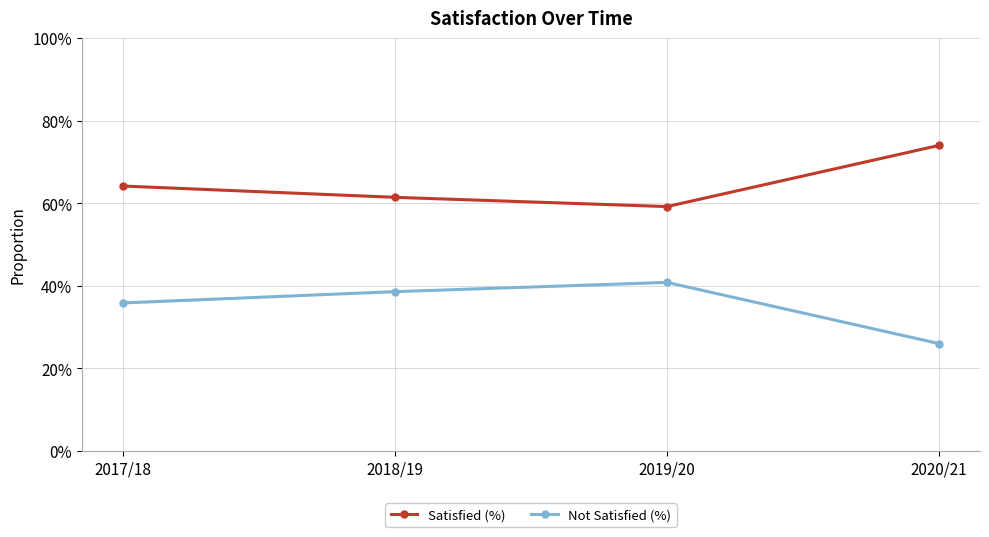

At which category does Satisfied (%) reach its first local valley?

2019/20